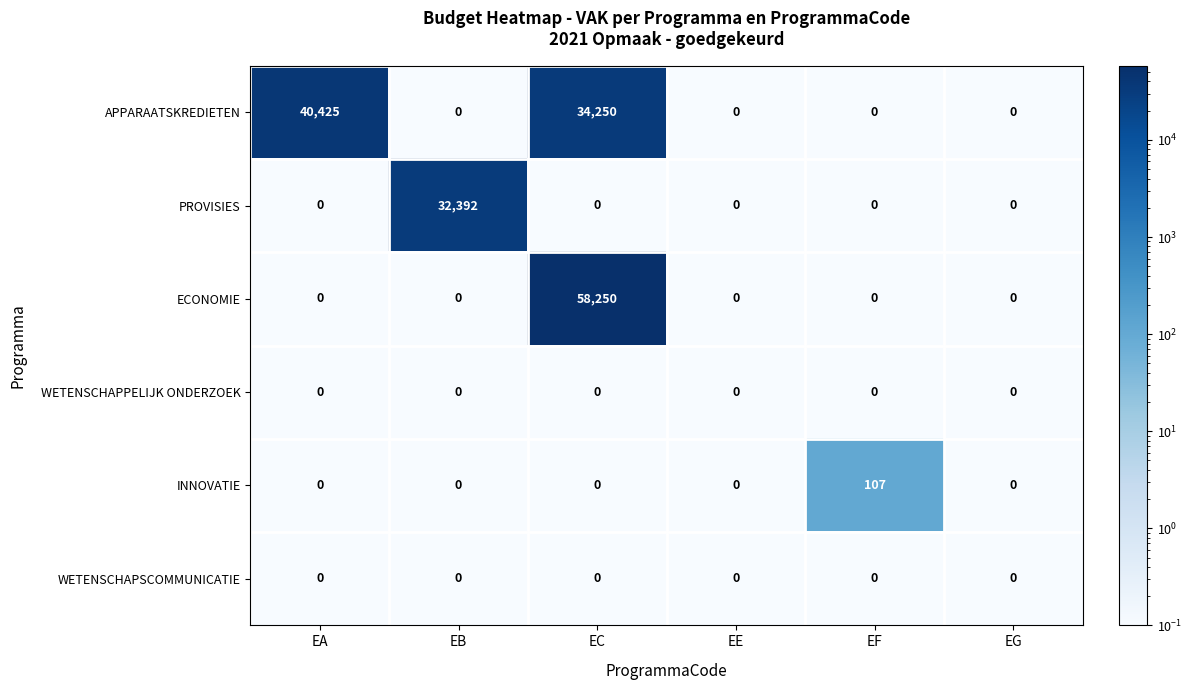

What is the difference between the highest and lowest values at EB?

32392